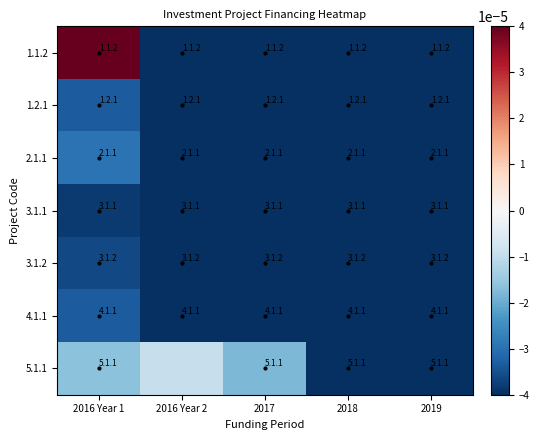

At which category does the chart reach its peak across all series?

2016 Year 1